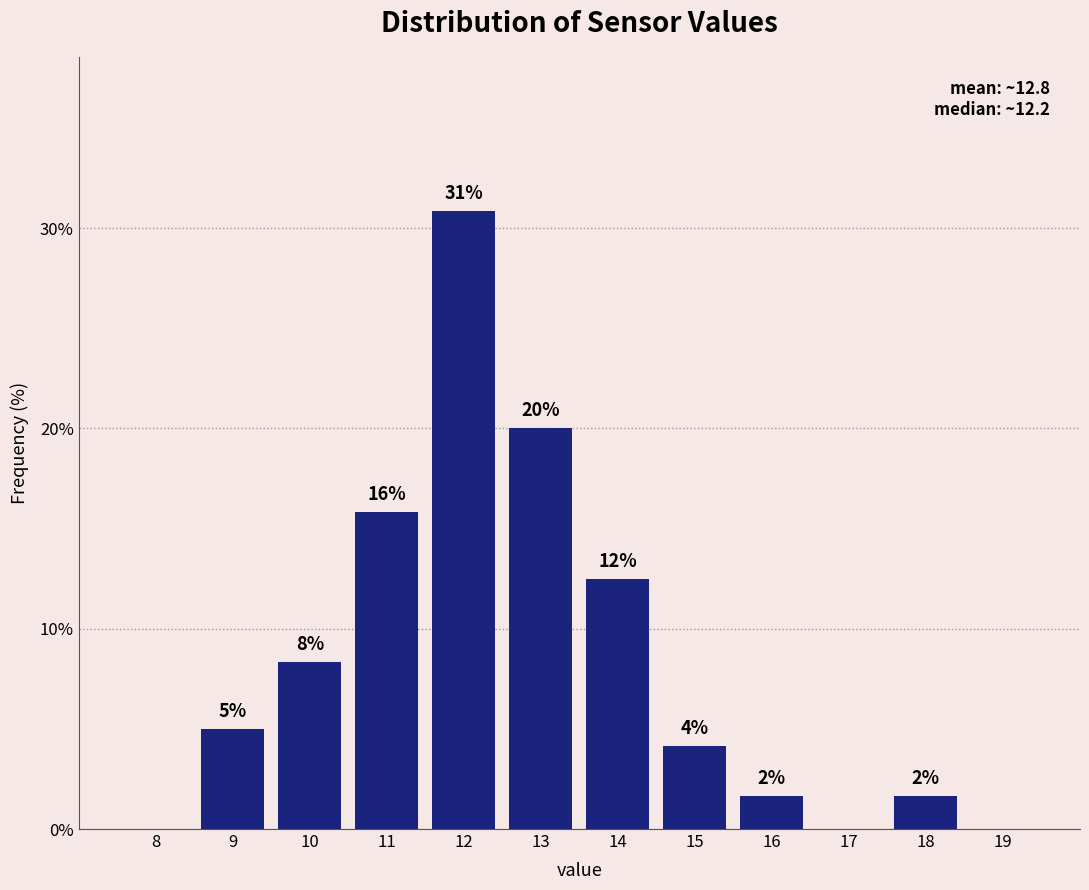

Are the bars horizontal?

No